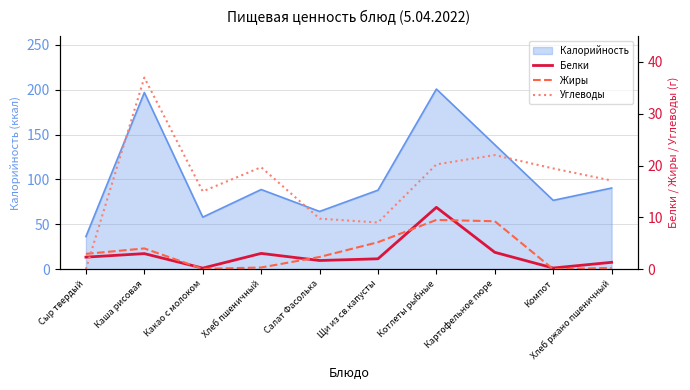

The Углеводы series shows 9.8 at Салат Фасолька. True or false?

True